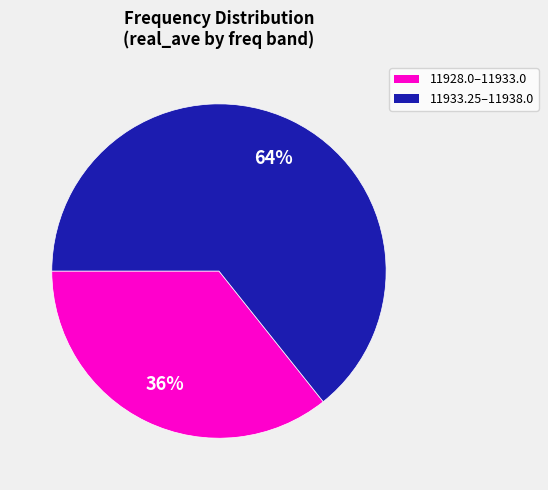

To the nearest percent, what is the average slice percentage?

50%